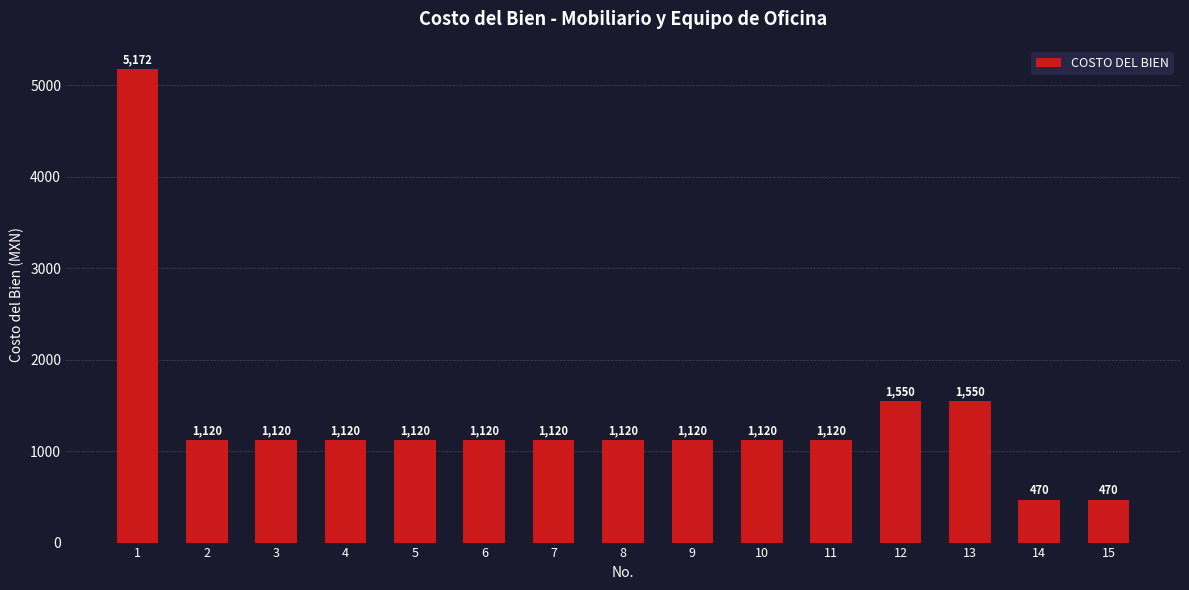

Are the bars horizontal?

No